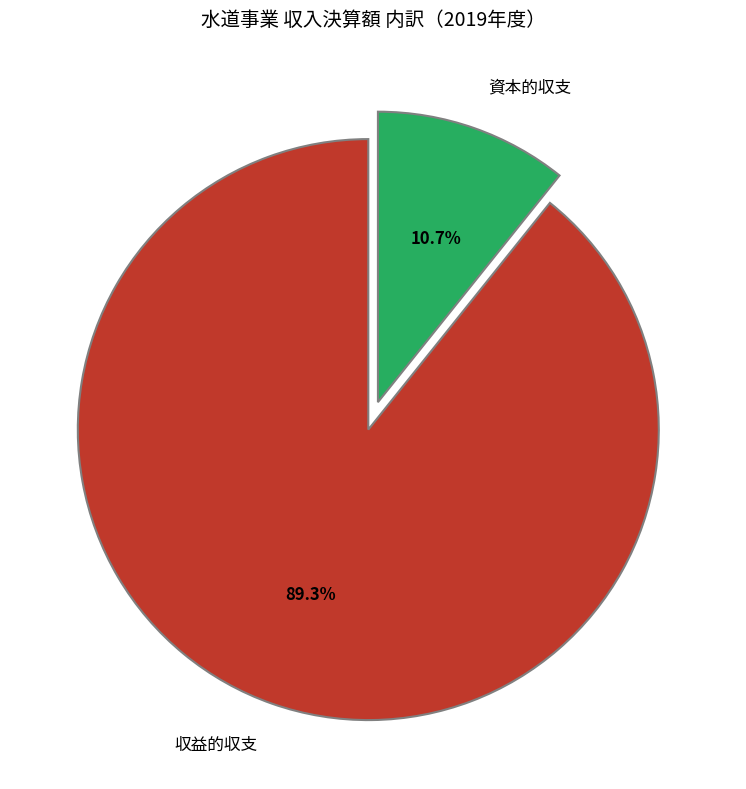

Count the number of slices in the pie.

2